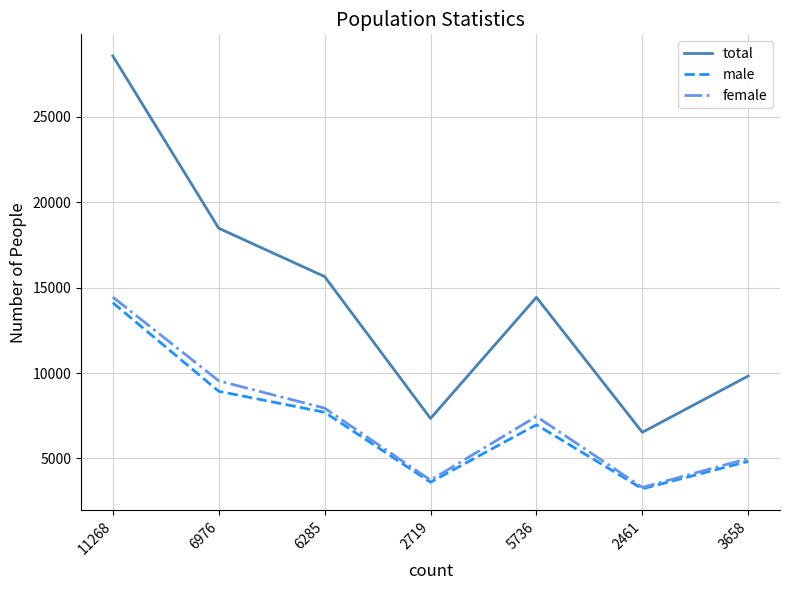

Where does the total series first go above 14433?

11268